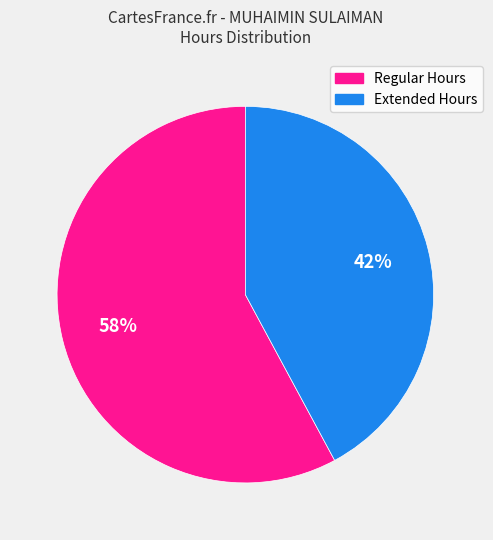

To the nearest percent, what is the average slice percentage?

50%